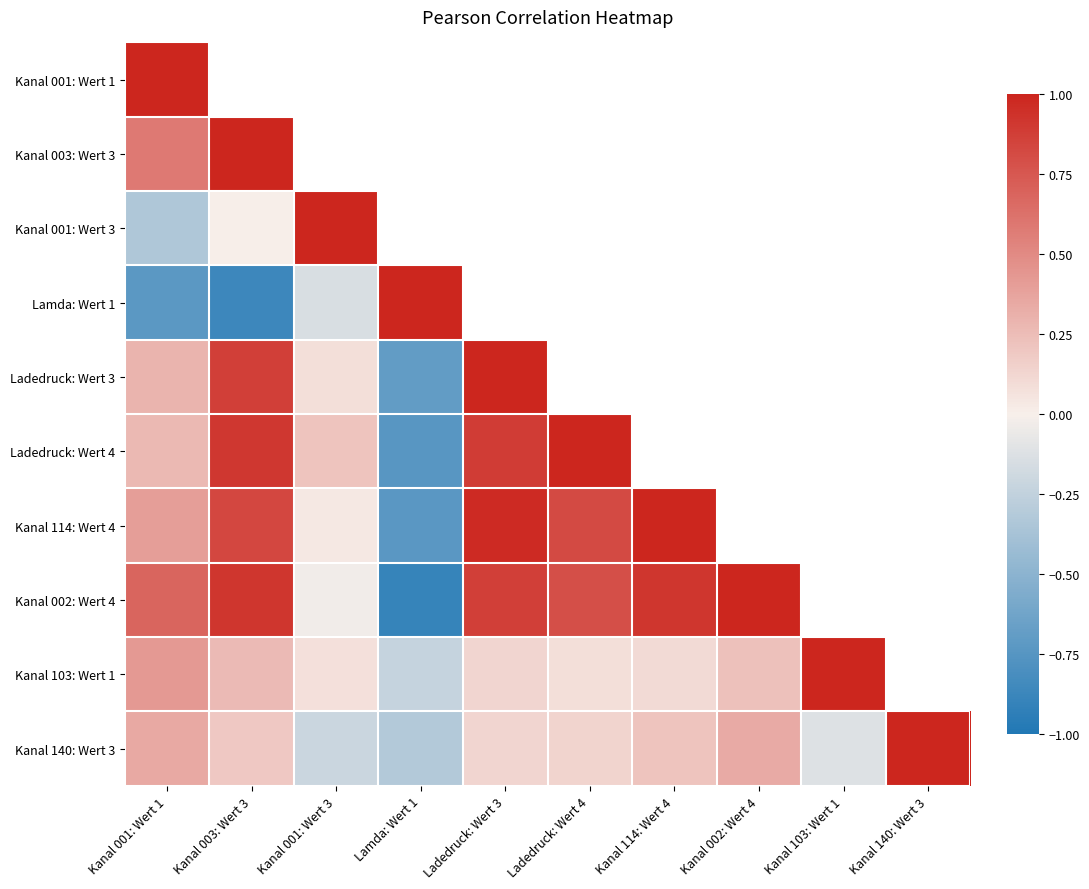

How many values in Ladedruck: Wert 3 are above zero?

4